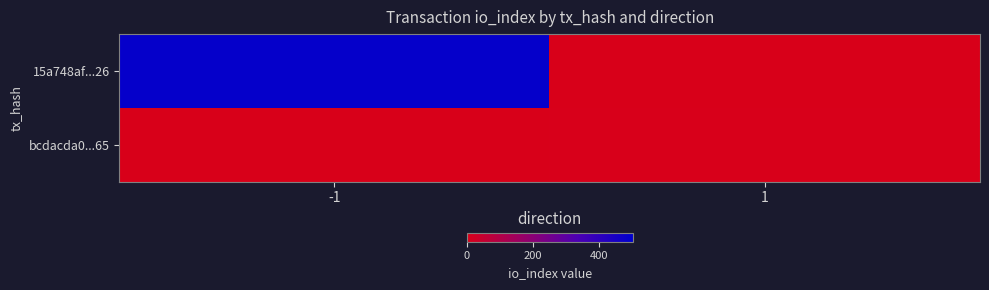

At how many categories does at least one series exceed 89?

1